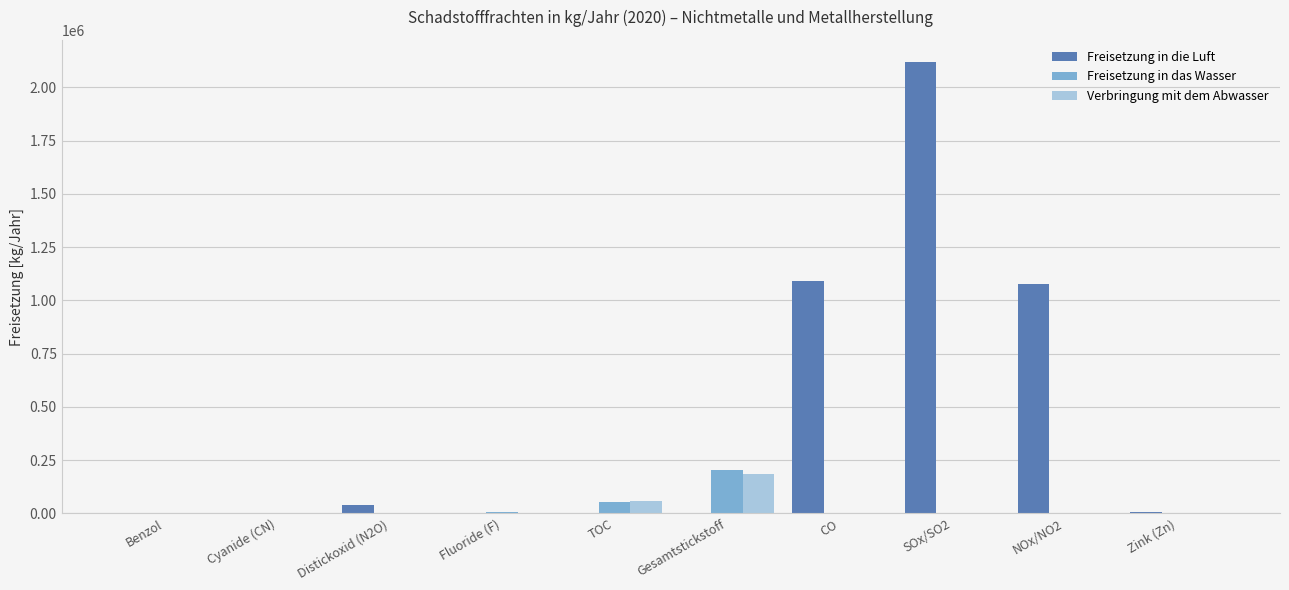

What is the sum of all Freisetzung in die Luft values?

4328578